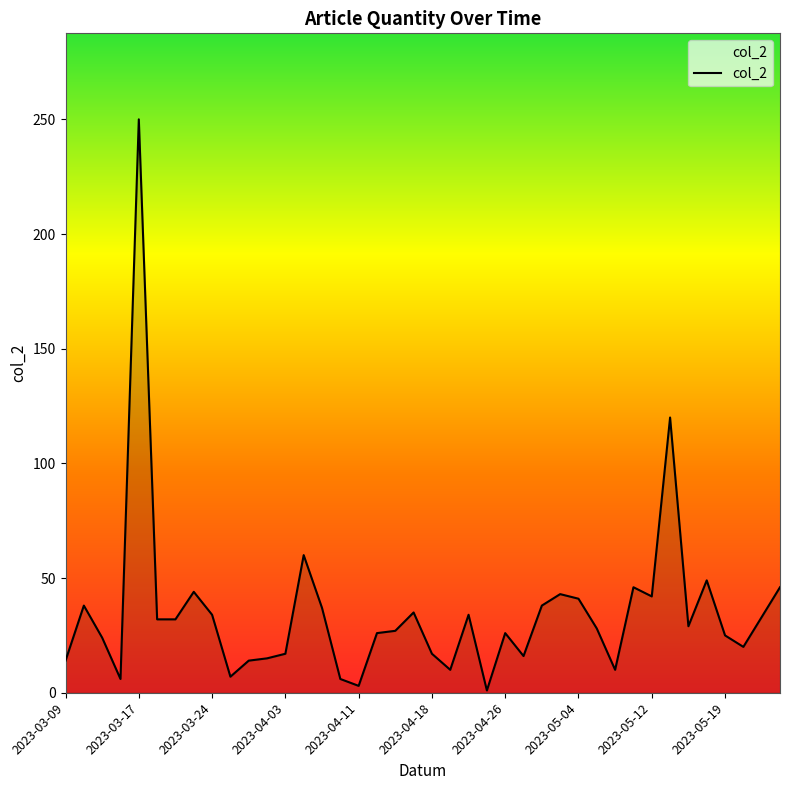

What is the maximum value shown in the chart?

250